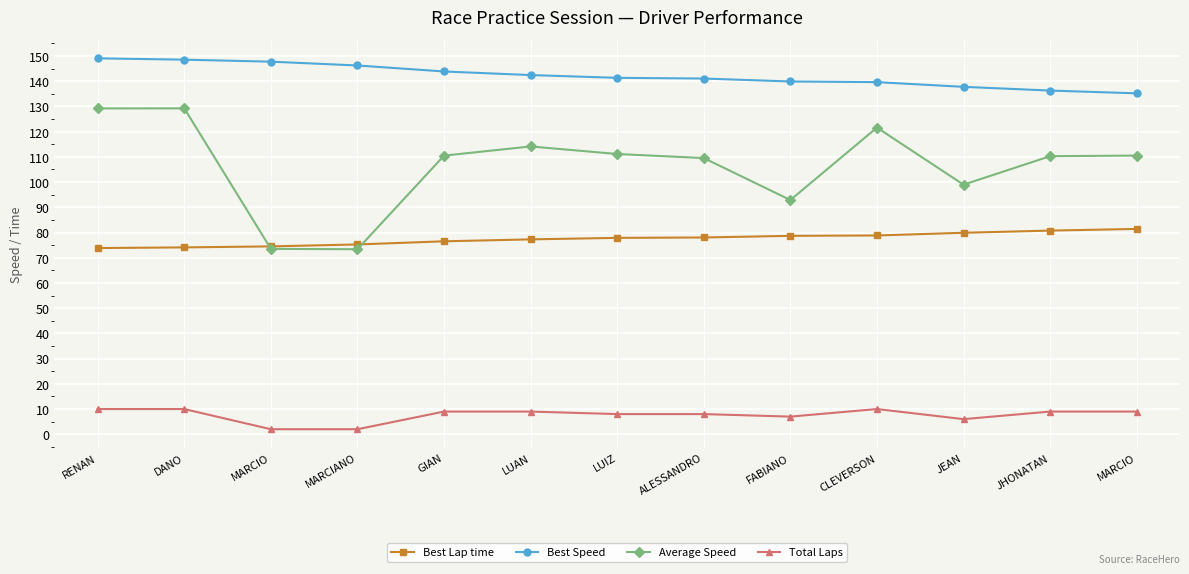

What is the label of the 6th point from the right?

ALESSANDRO